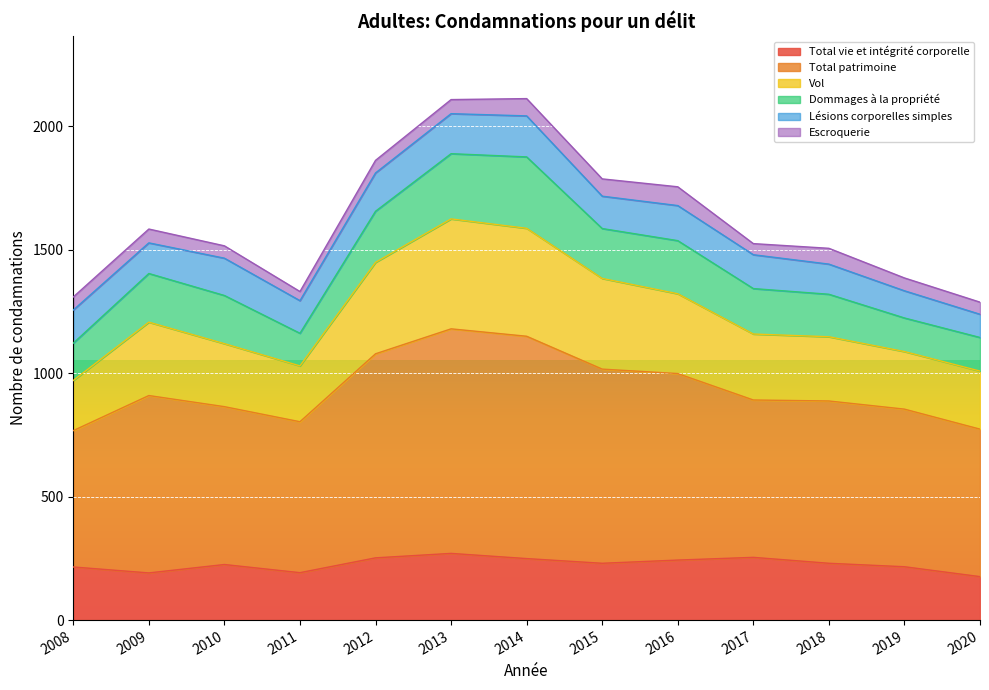

How many lines are shown in the chart?

6